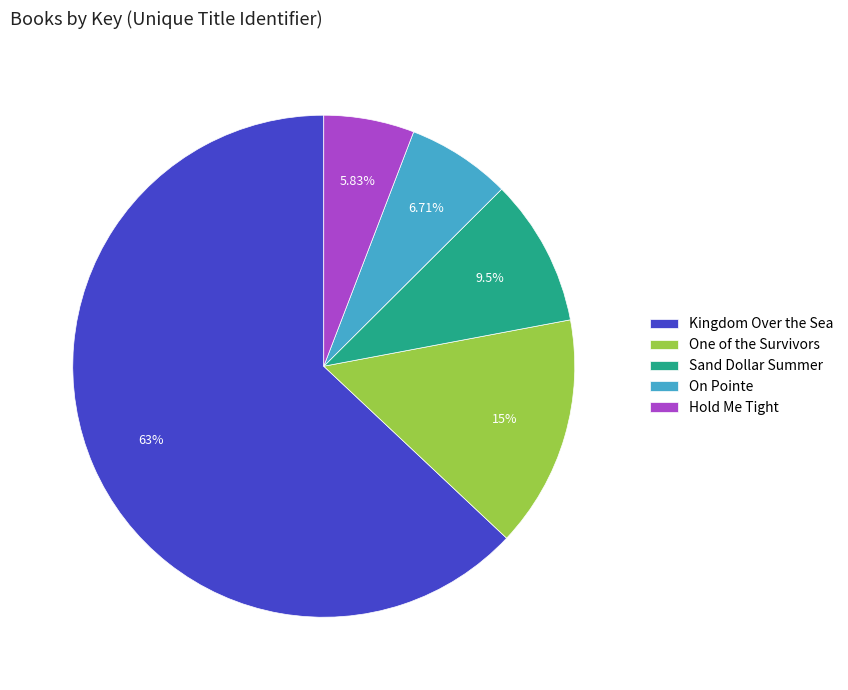

What is the majority slice?

Kingdom Over the Sea